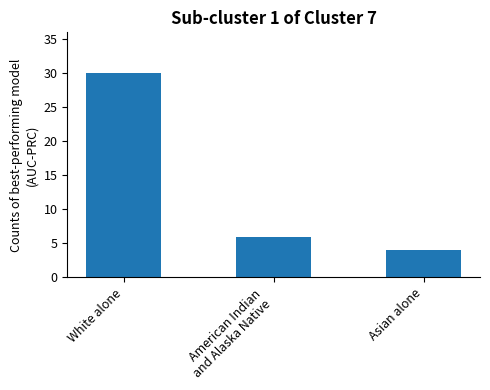

Which category has the lowest value across all series?

Asian alone